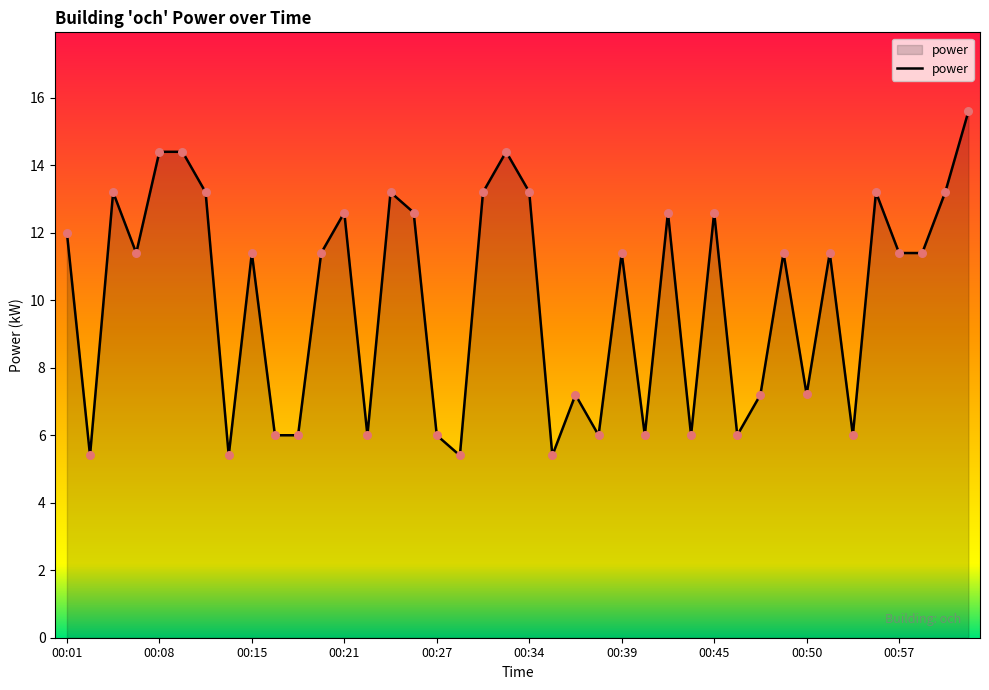

What is the smallest value displayed?

5.4